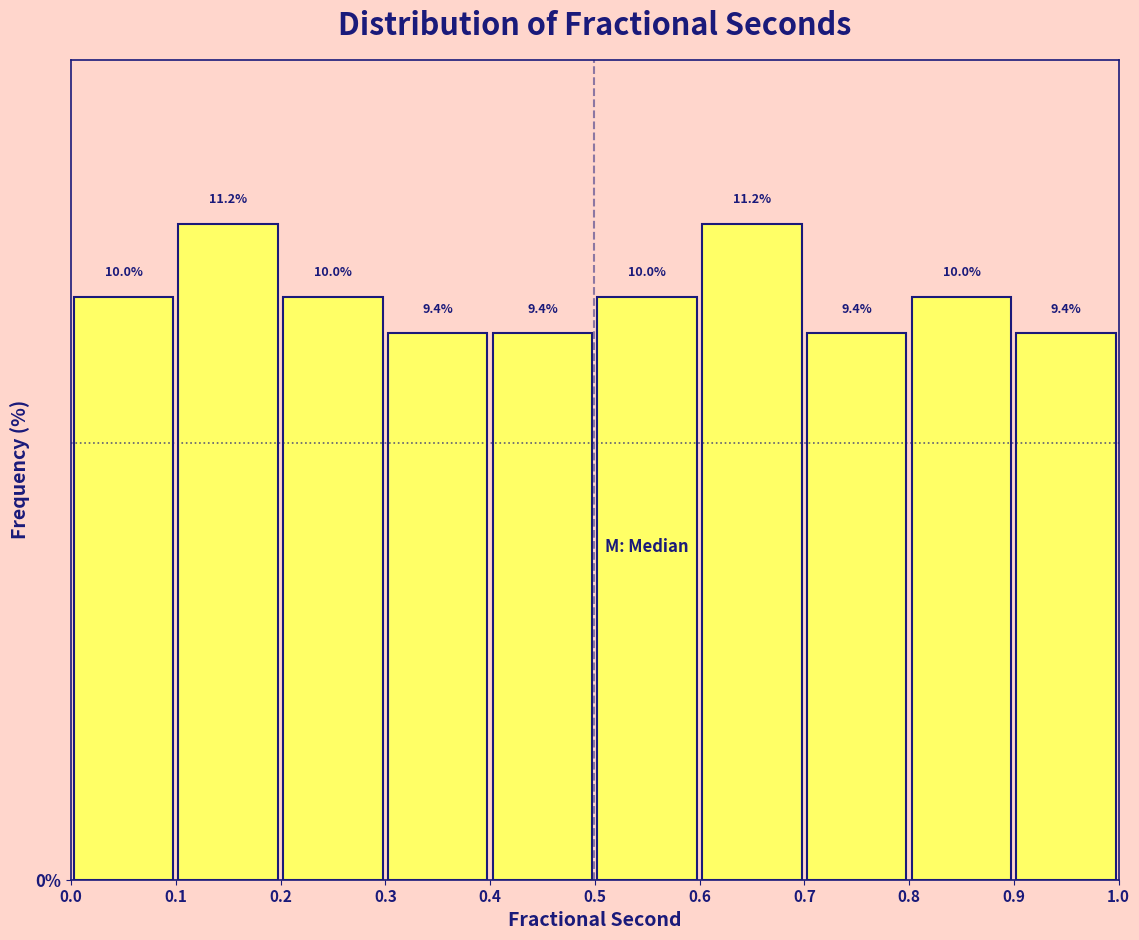

Reading left to right, transcribe this chart: for each bar, give the range it covers on the x-axis and its height.

0.0 to 0.1: 10.0
0.1 to 0.2: 11.2
0.2 to 0.3: 10.0
0.3 to 0.4: 9.4
0.4 to 0.5: 9.4
0.5 to 0.6: 10.0
0.6 to 0.7: 11.2
0.7 to 0.8: 9.4
0.8 to 0.9: 10.0
0.9 to 1.0: 9.4